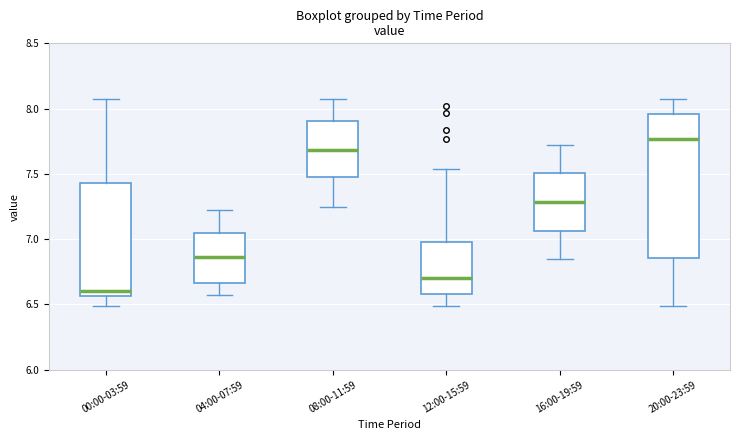

Reading left to right, transcribe this box plot: for each box, give where its median line is, the range the box spans, and where its two whiskers end, as read against the y-axis. The values are not printed on the chart, so give them approximately, as read against the axis.

00:00-03:59: median 6.60, box 6.55 to 7.45, whiskers 6.50 to 8.05
04:00-07:59: median 6.85, box 6.65 to 7.05, whiskers 6.55 to 7.20
08:00-11:59: median 7.70, box 7.45 to 7.90, whiskers 7.25 to 8.05
12:00-15:59: median 6.70, box 6.60 to 7.00, whiskers 6.50 to 7.55
16:00-19:59: median 7.30, box 7.05 to 7.50, whiskers 6.85 to 7.70
20:00-23:59: median 7.75, box 6.85 to 7.95, whiskers 6.50 to 8.05